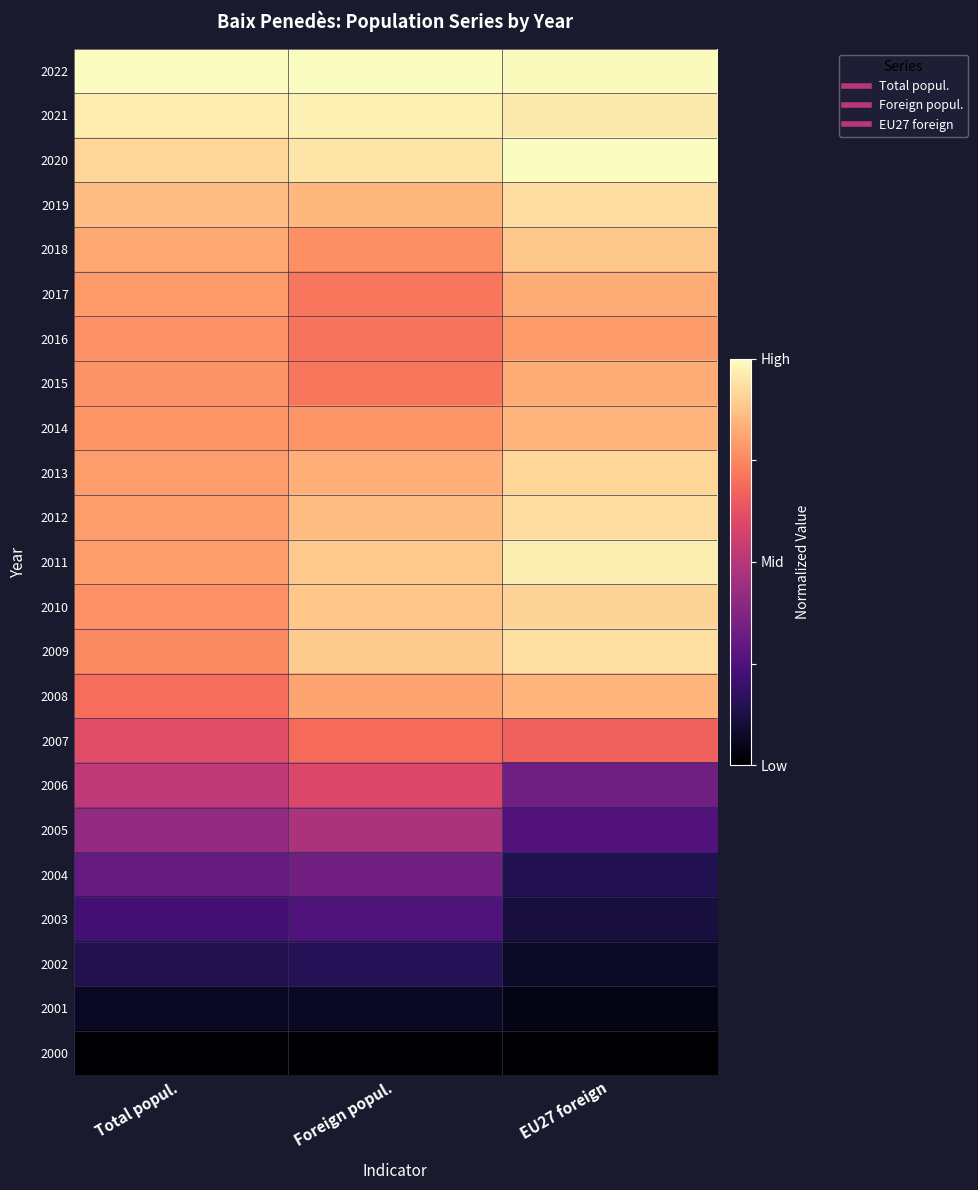

At which category is the sum across all series the highest?

Foreign popul.